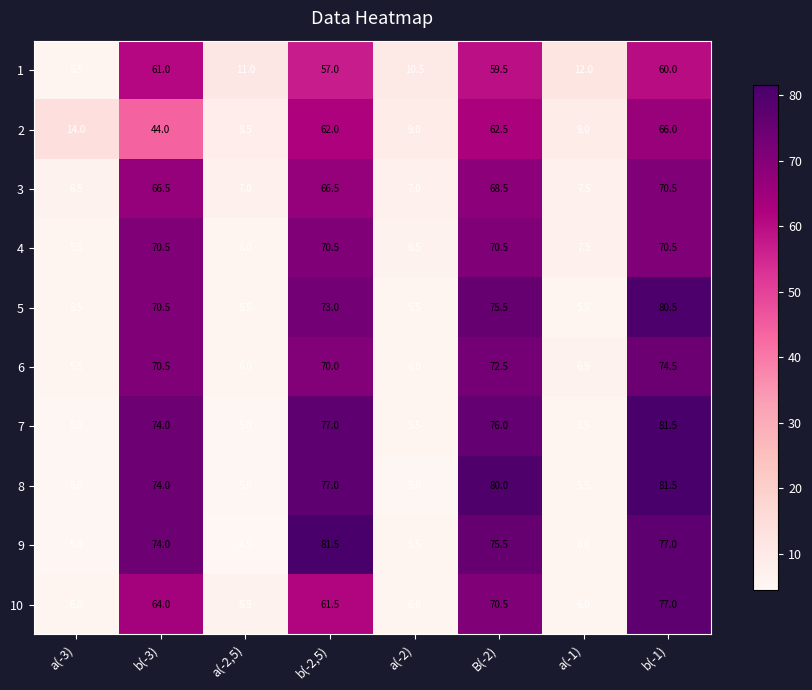

What is the sum of all 6 values?

311.5